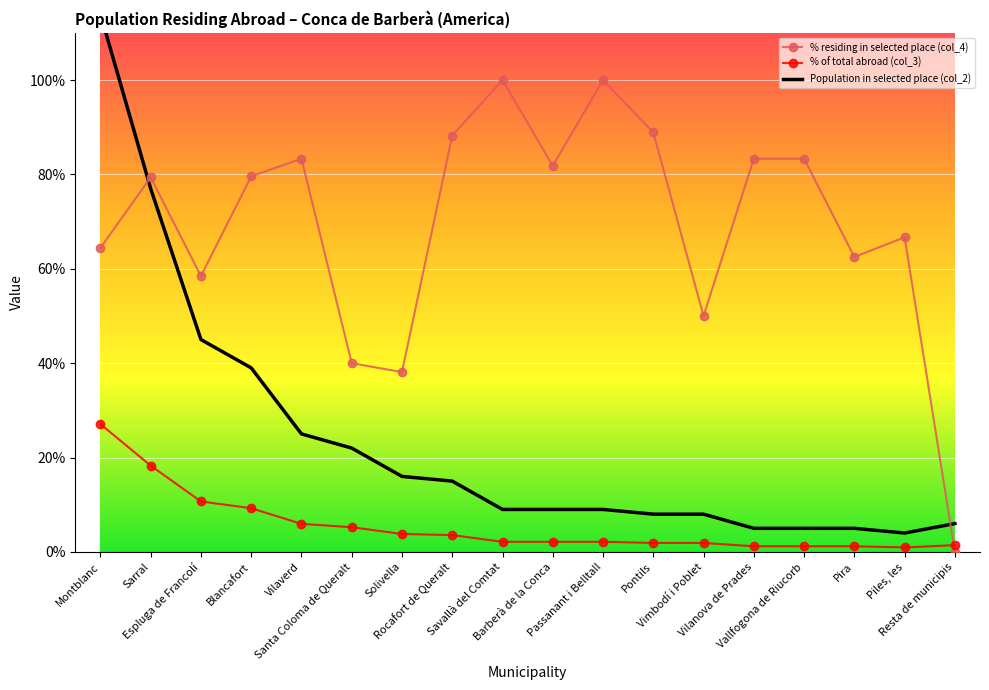

Where do % of total abroad (col_3) and % residing in selected place (col_4) first cross each other?

Piles, les and Resta de municipis